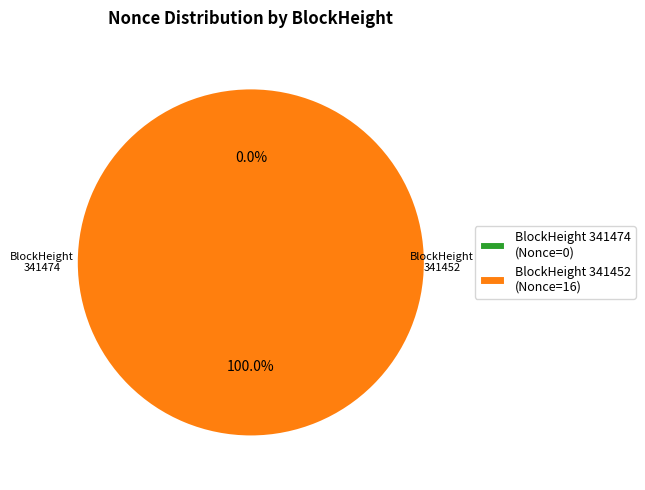

What is the majority slice?

341452